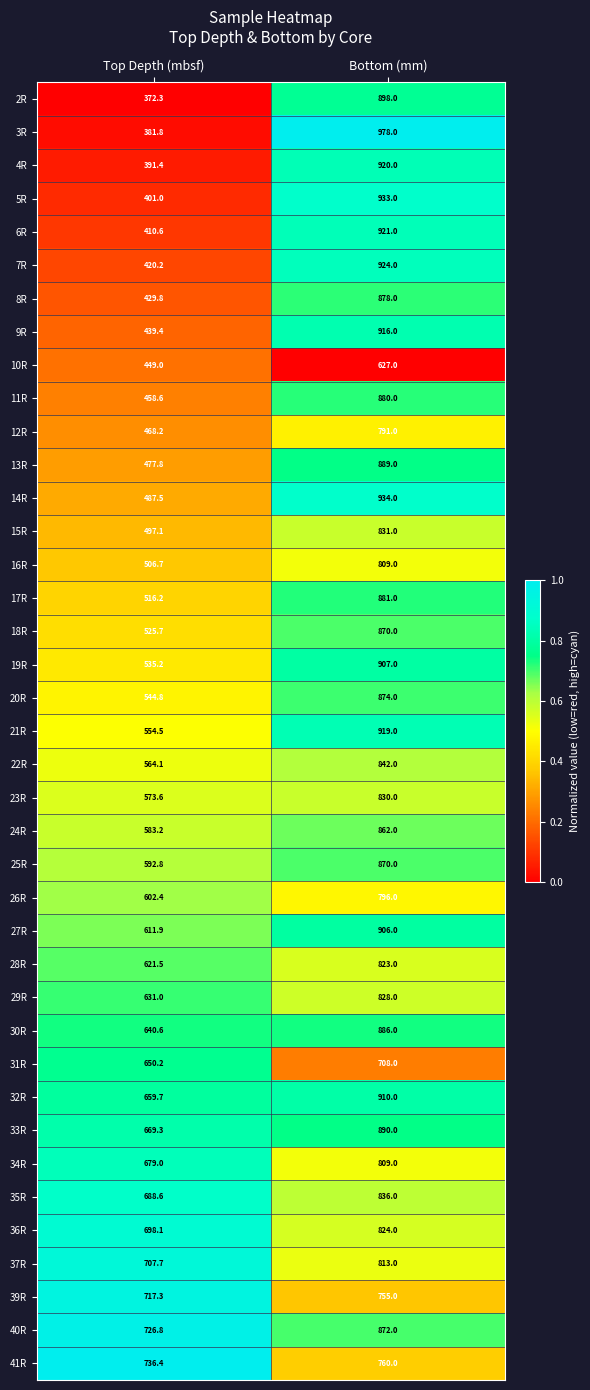

The value of 25R at Bottom (mm) is 870.0. True or false?

True